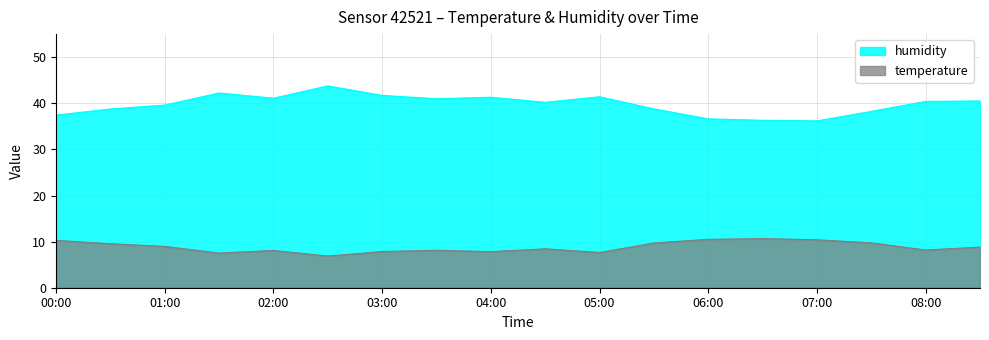

True or false: temperature and humidity intersect in this chart.

False